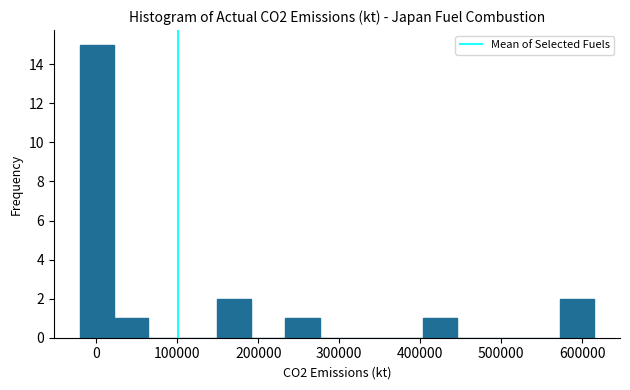

Reading left to right, transcribe this chart: for each bar, give the range it covers on the x-axis and its height. Neither the bar edges nor the heights are printed on the chart, so give them approximately, as read against the axes.

-20000 to 20000: 15
20000 to 60000: 1
60000 to 110000: 0
110000 to 150000: 0
150000 to 190000: 2
190000 to 230000: 0
230000 to 280000: 1
280000 to 320000: 0
320000 to 360000: 0
360000 to 400000: 0
400000 to 450000: 1
450000 to 490000: 0
490000 to 530000: 0
530000 to 570000: 0
570000 to 610000: 2